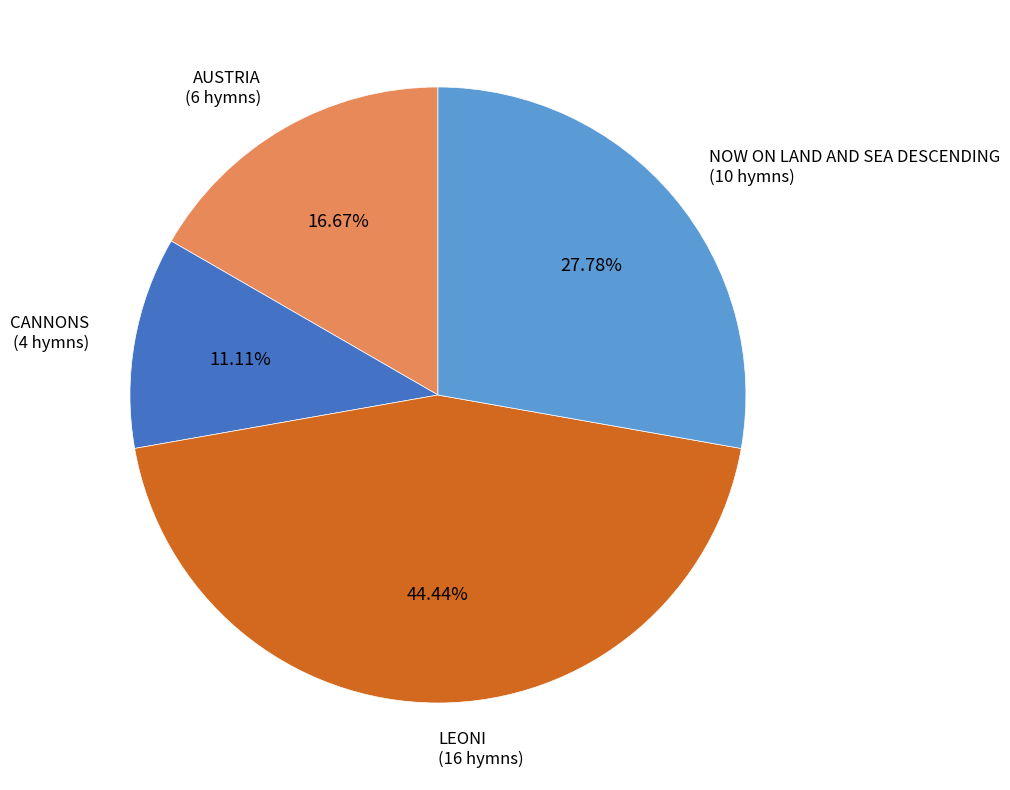

Is there a majority slice in this chart?

No